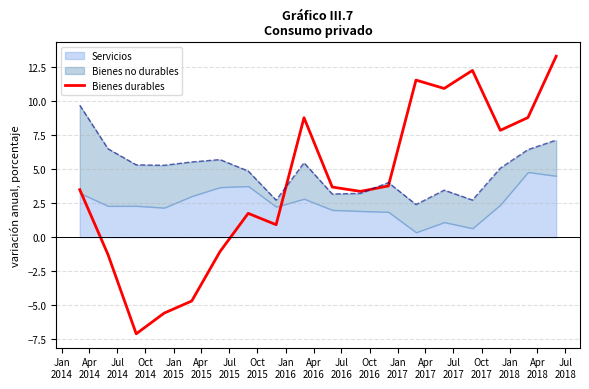

What is the maximum value for Bienes durables?

13.3